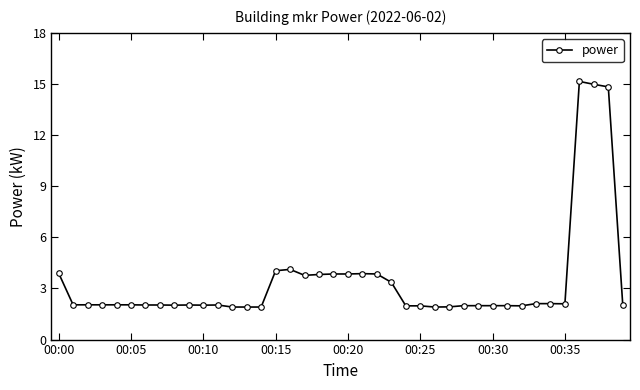

What is the maximum value shown in the chart?

15.2